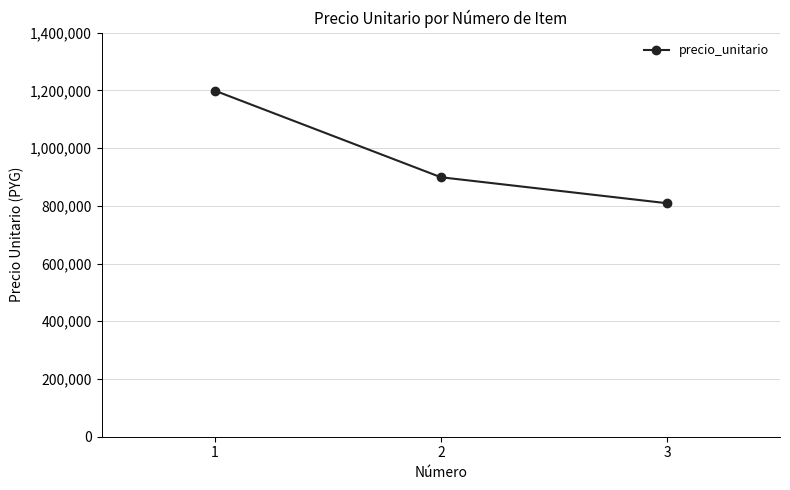

Reading right to left, list all the values displayed in this chart.

3=809000	2=899000	1=1199000